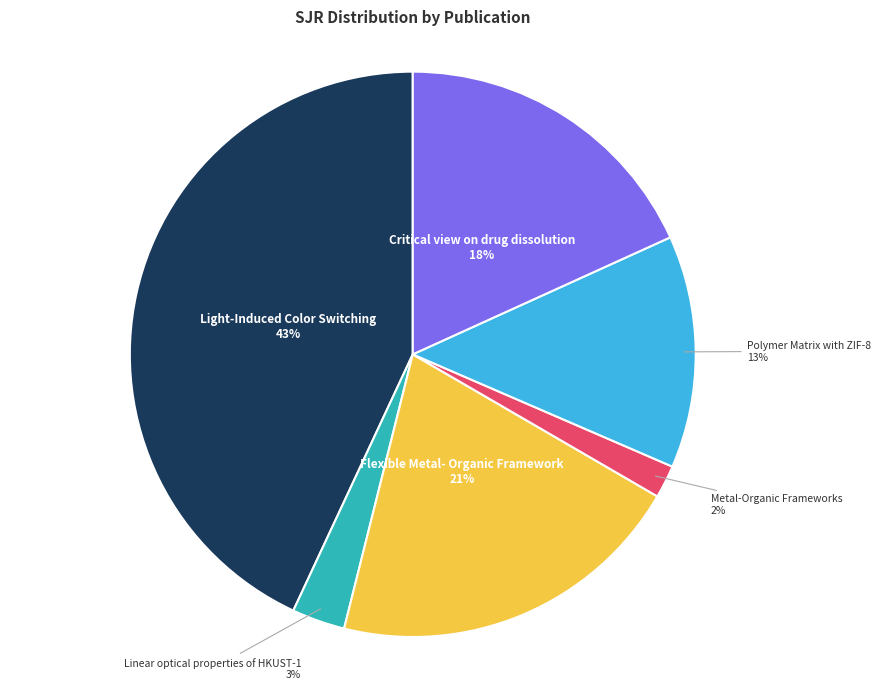

What is the largest slice in the pie chart?

Light-Induced Color Switching